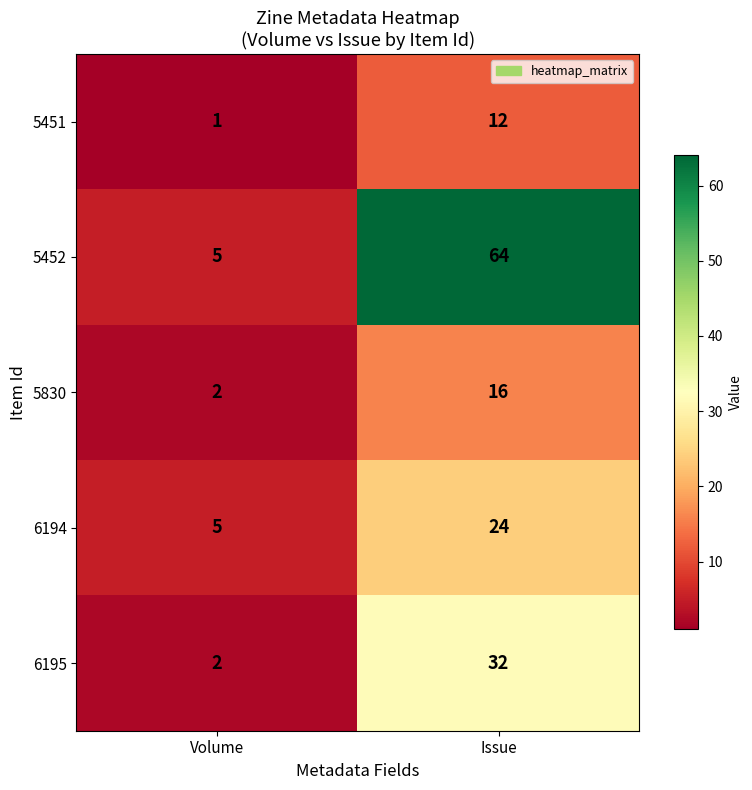

Reading left to right, list all the values displayed in this chart.

5451: 1	12
5452: 5	64
5830: 2	16
6194: 5	24
6195: 2	32